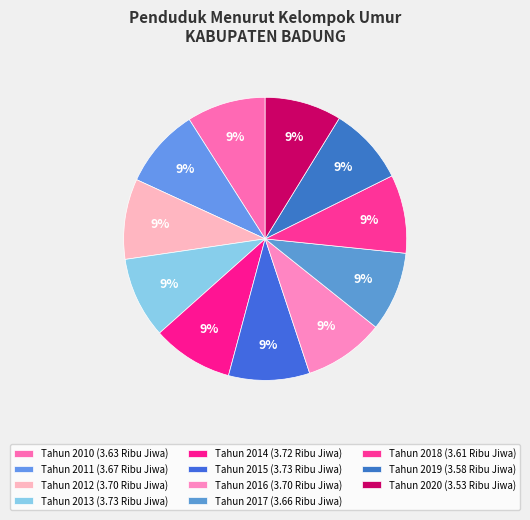

What is the smallest slice in the pie chart?

Tahun 2020